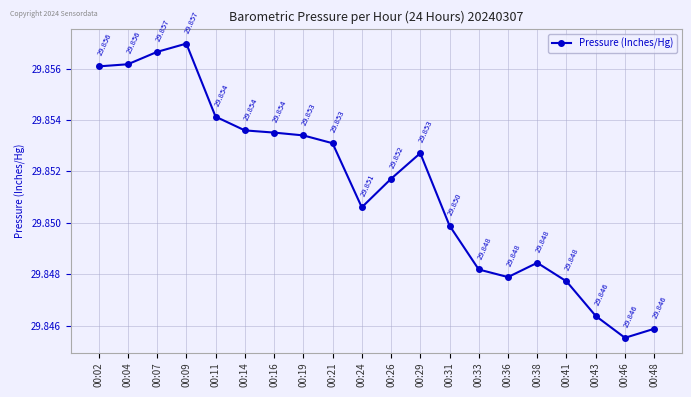

The value at 00:38 is 18.5. True or false?

False